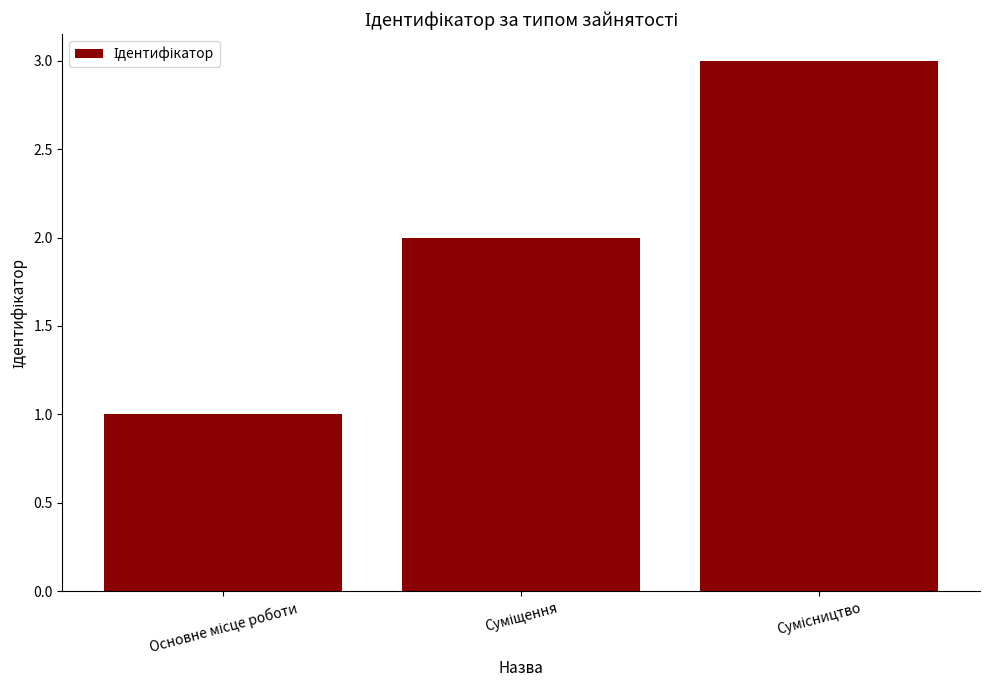

What is the sum of all values?

6